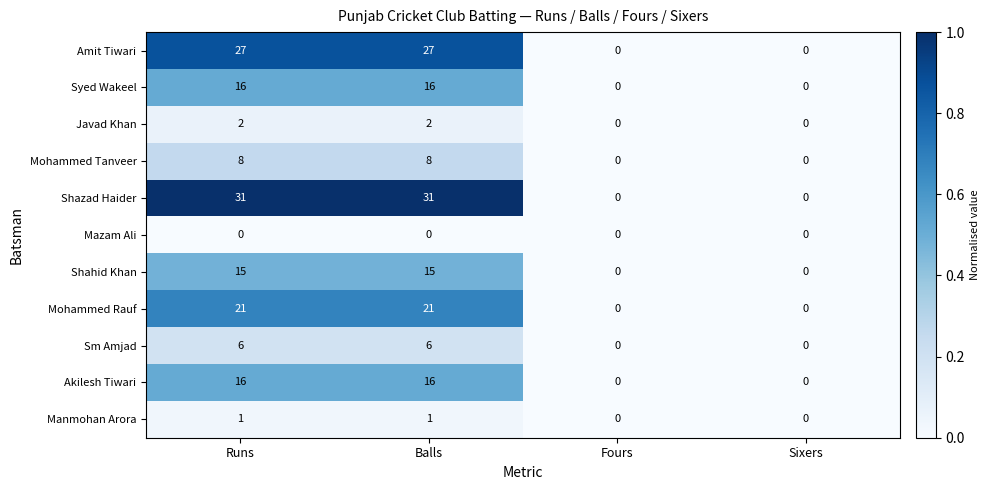

What is the greatest value displayed?

31